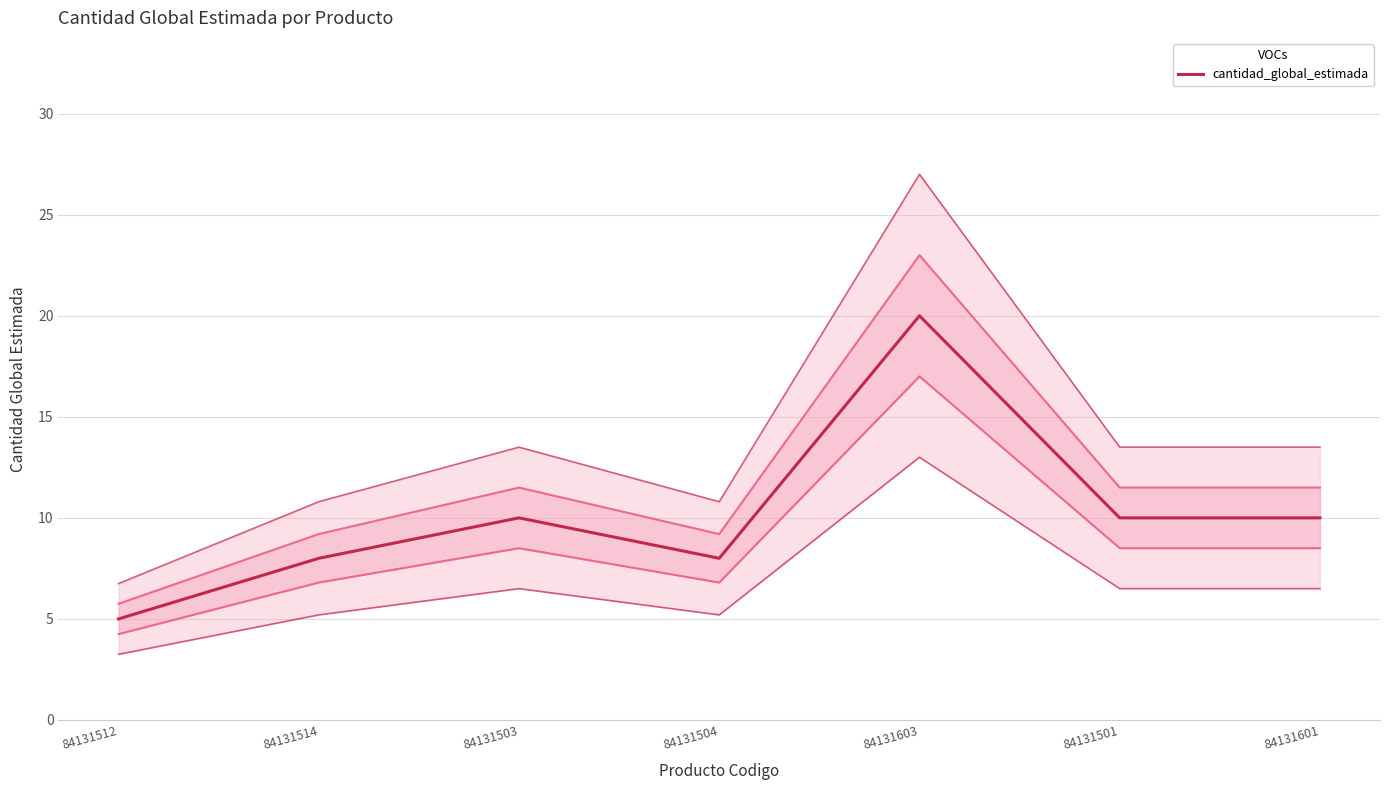

True or false: there are more than 1 points higher than both neighbors.

True